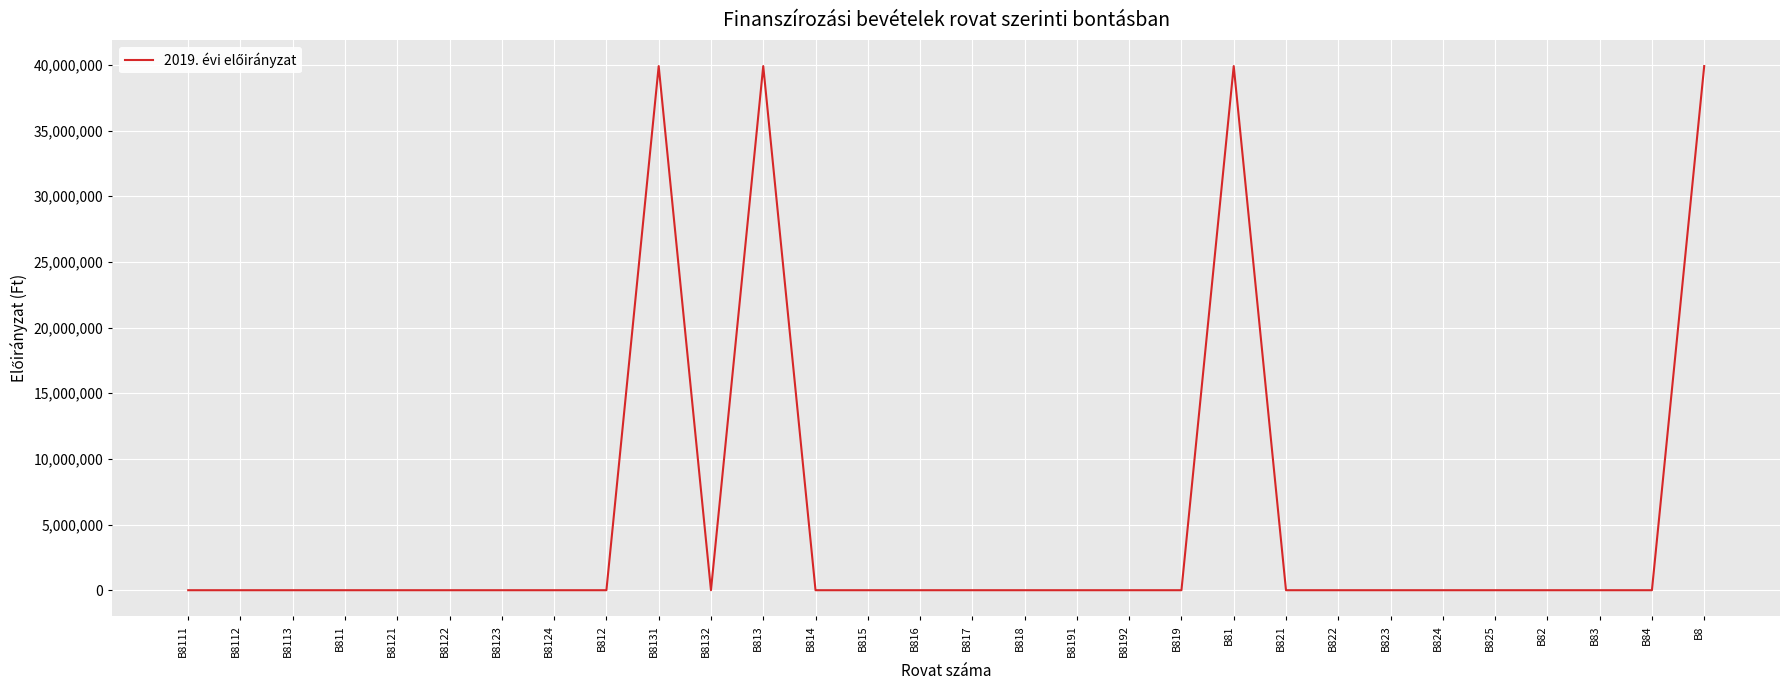

What is the difference between the second highest and second lowest values?

39907533